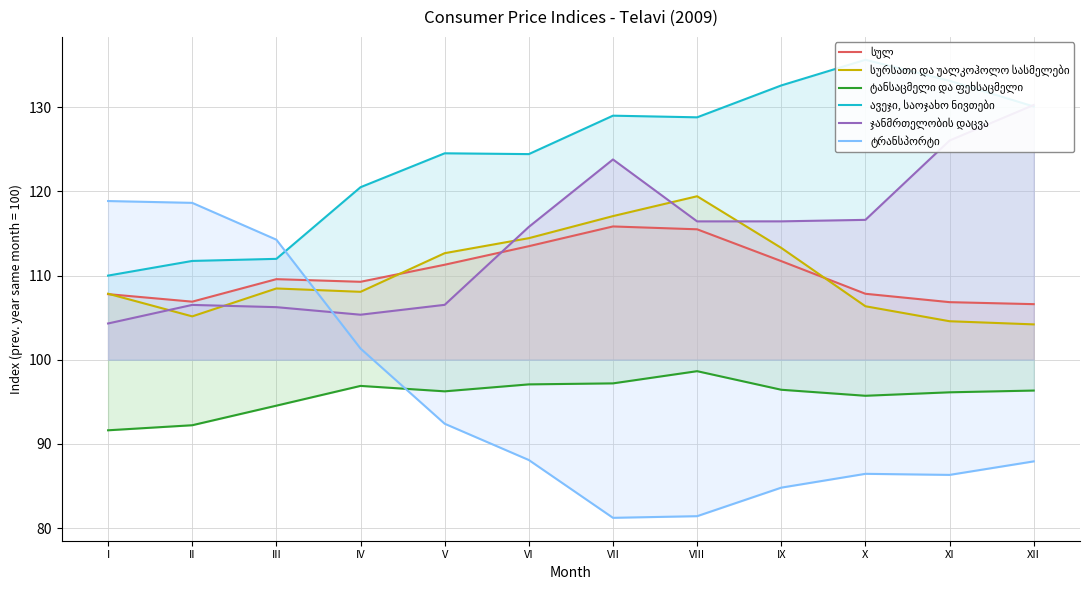

What is the spread (max minus min) of values at I?

27.2